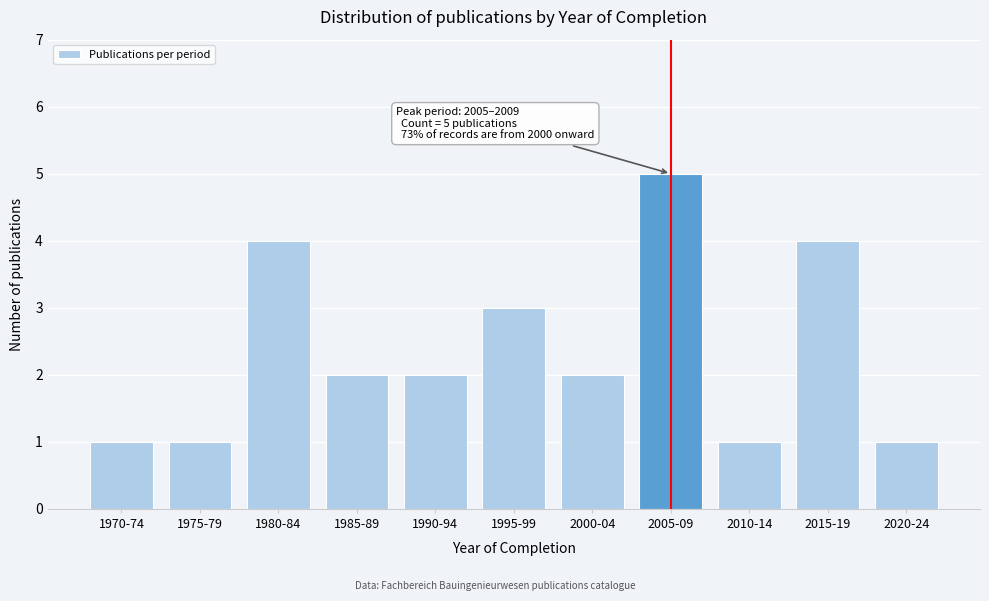

Reading left to right, what are all the values shown in this chart?

1970-74=1	1975-79=1	1980-84=4	1985-89=2	1990-94=2	1995-99=3	2000-04=2	2005-09=5	2010-14=1	2015-19=4	2020-24=1